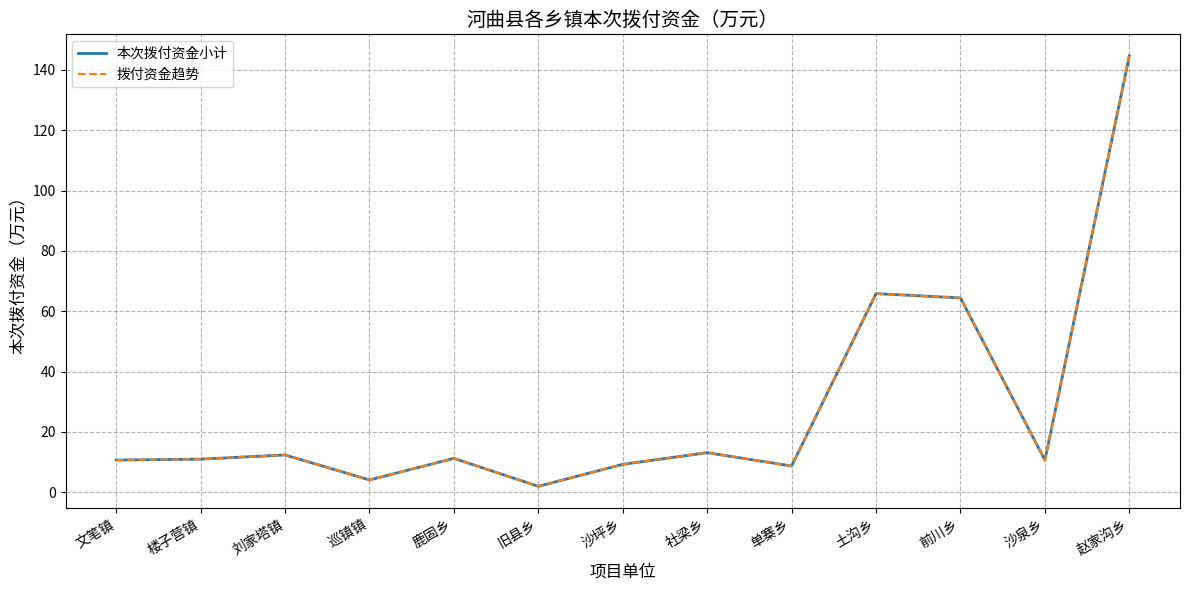

What is the label of the 4th point from the left?

巡镇镇